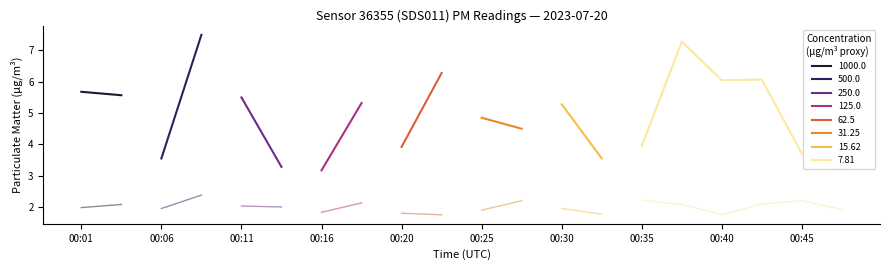

Between 00:28 and 00:47, which is larger?

00:28